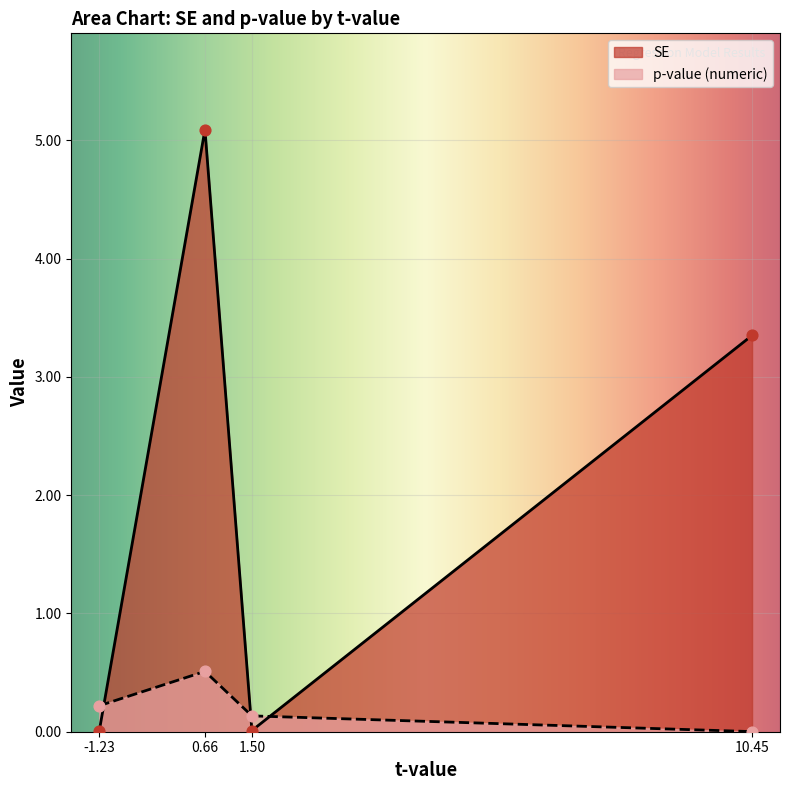

Is the value of p-value (numeric) at Time Point * Sex [Male] greater than the value of SE at Time Point * Sex [Male]?

Yes